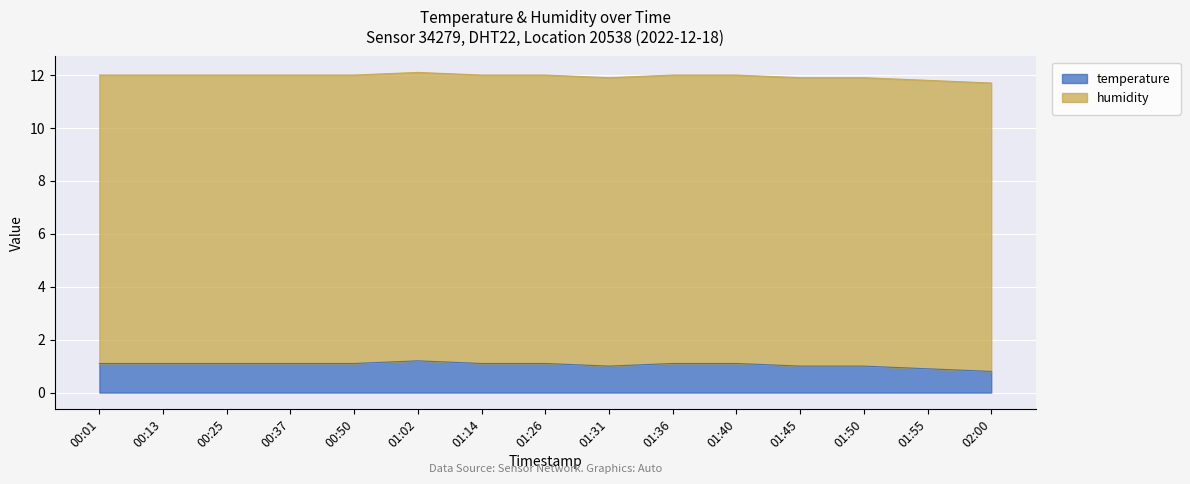

Rank the categories by value from lowest to highest.

02:00, 01:55, 01:31, 01:45, 01:50, 00:01, 00:13, 00:25, 00:37, 00:50, 01:14, 01:26, 01:36, 01:40, 01:02